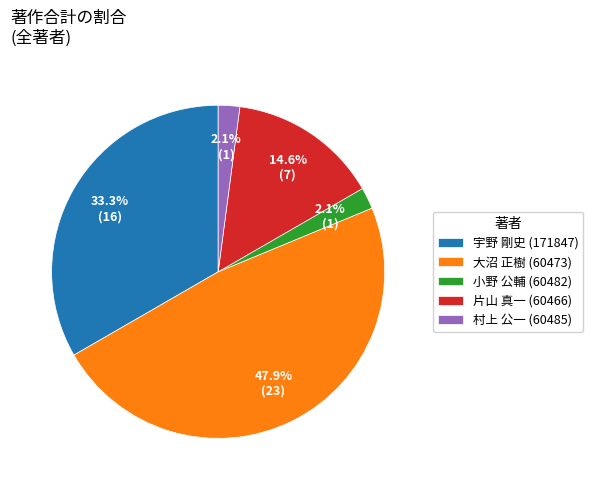

Combined, what portion of the pie is 村上 公一 (60485) and 小野 公輔 (60482)?

4.2%